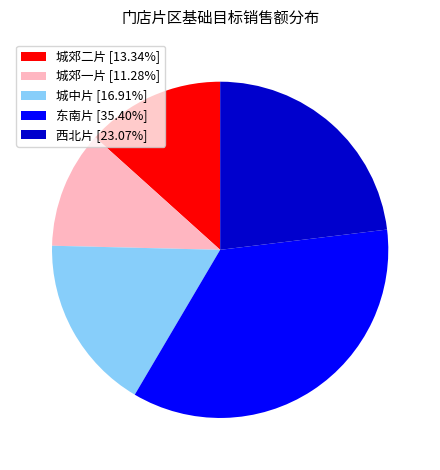

Is the sum of 东南片 [35.40%] and 城中片 [16.91%] greater than half?

Yes